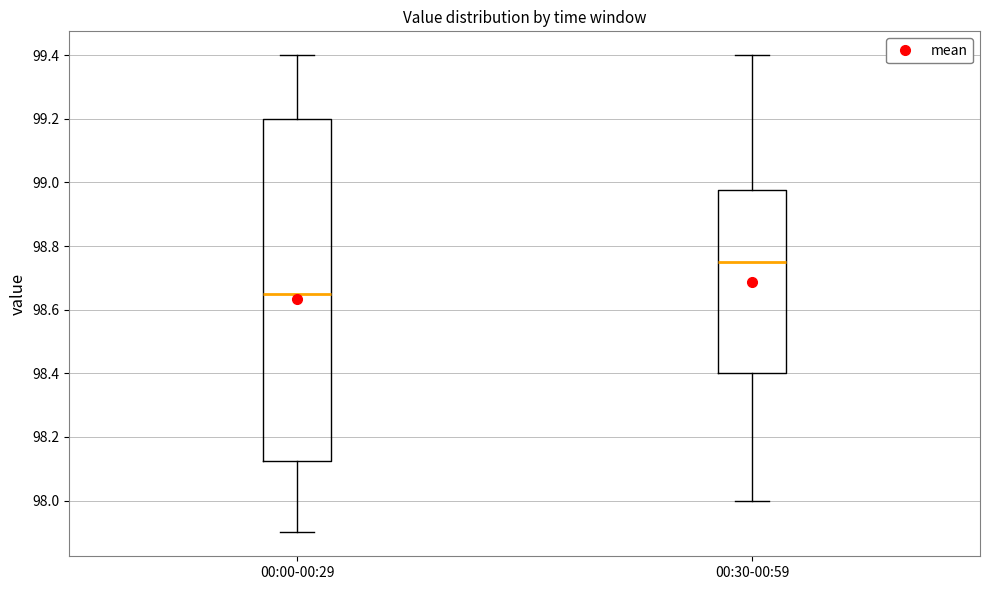

Reading left to right, transcribe this box plot: for each box, give where its median line is, the range the box spans, and where its two whiskers end, as read against the y-axis. The values are not printed on the chart, so give them approximately, as read against the axis.

00:00-00:29: median 98.66, box 98.12 to 99.20, whiskers 97.90 to 99.40
00:30-00:59: median 98.76, box 98.40 to 98.98, whiskers 98.00 to 99.40